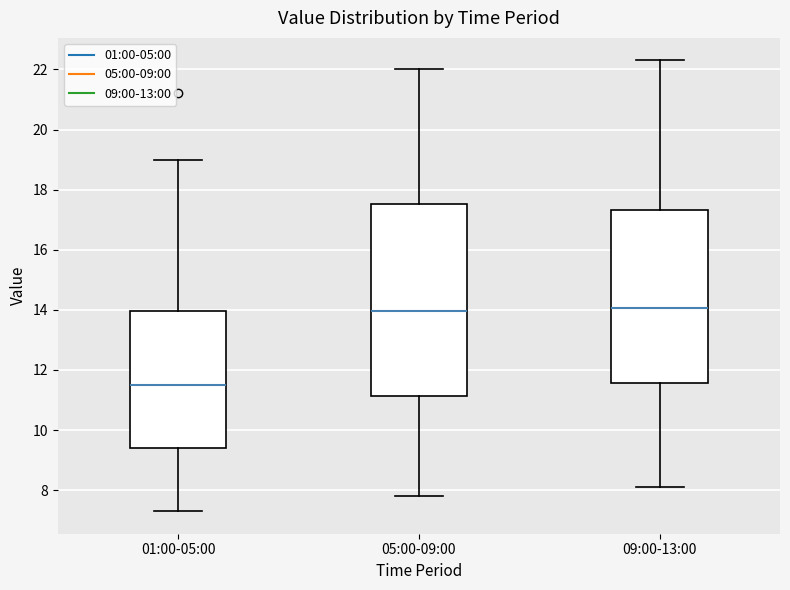

Which box is the tallest, from its lower edge to its upper edge?

05:00-09:00